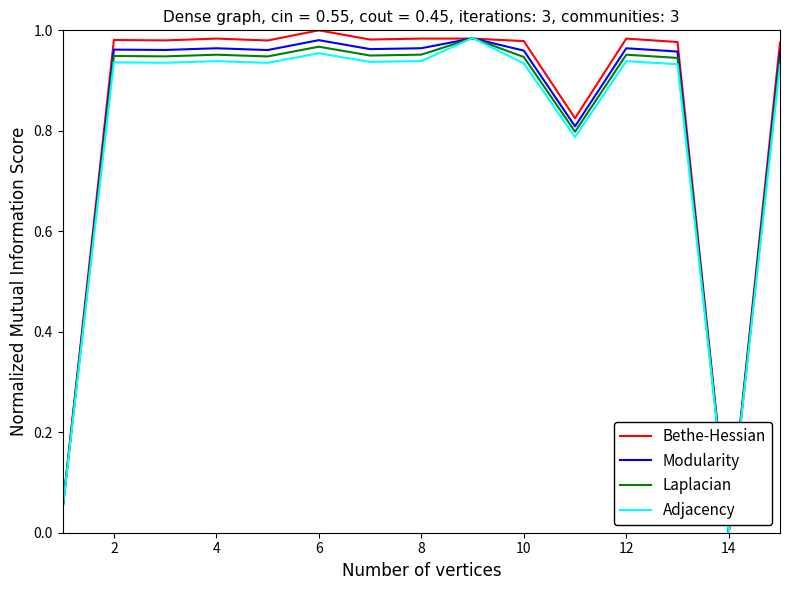

What are all the series names shown in the legend?

Bethe-Hessian, Modularity, Laplacian, Adjacency